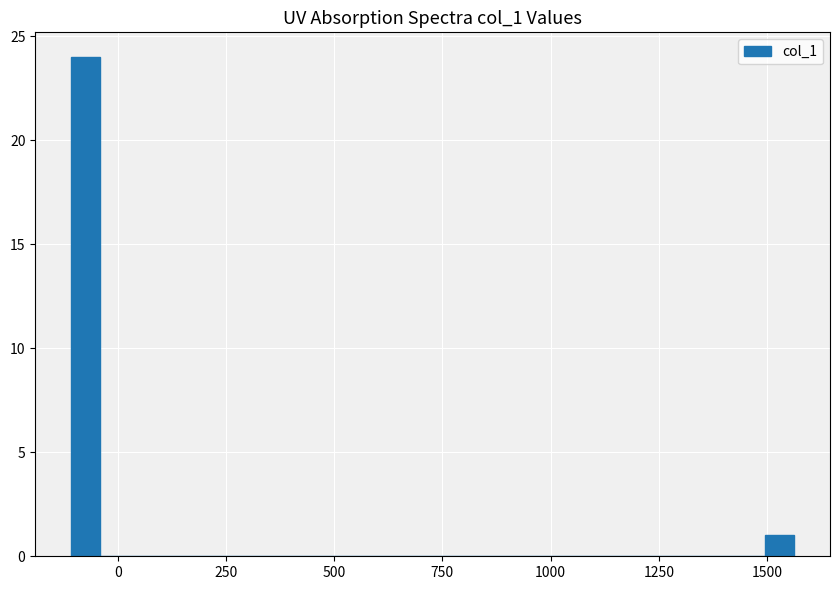

Read against the x-axis, roughly where is the centre of the tallest bar?

-50